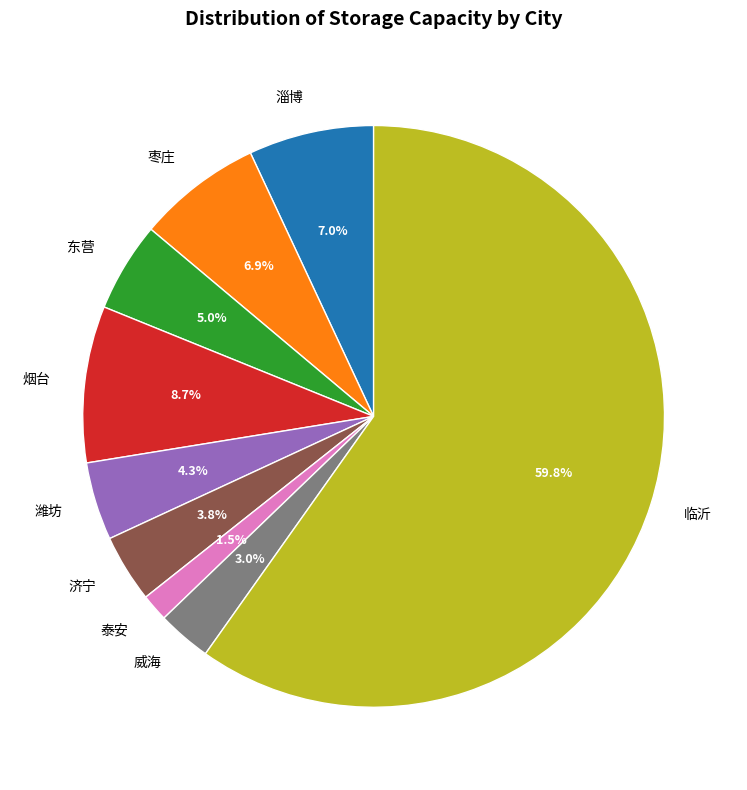

Which slice is the largest?

临沂